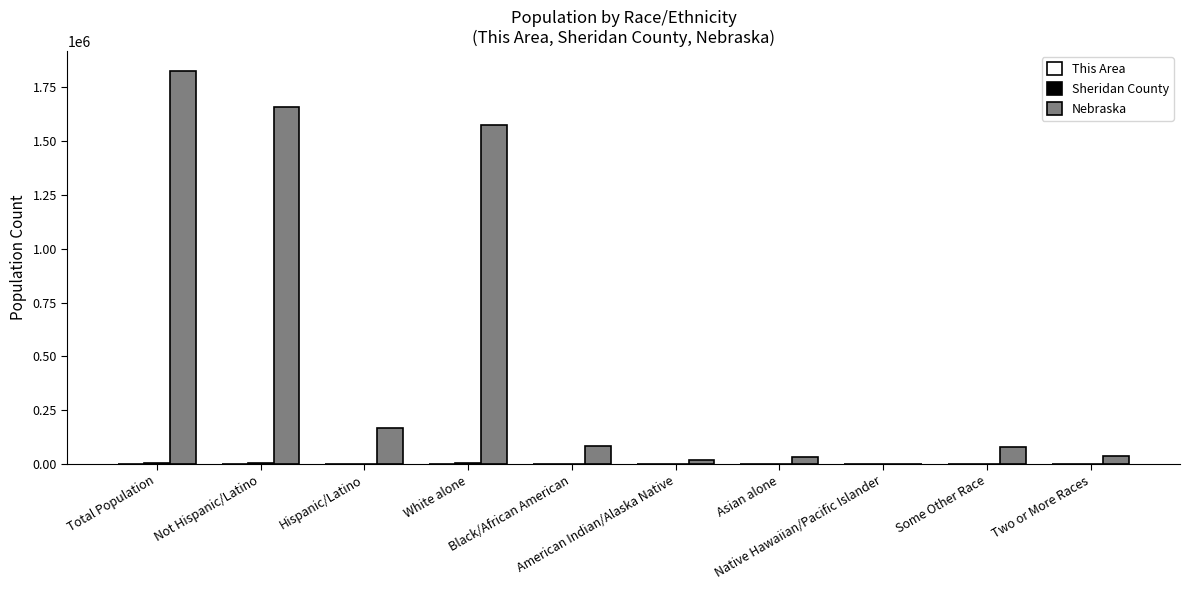

Where is Nebraska nearest to the value 913810?

White alone